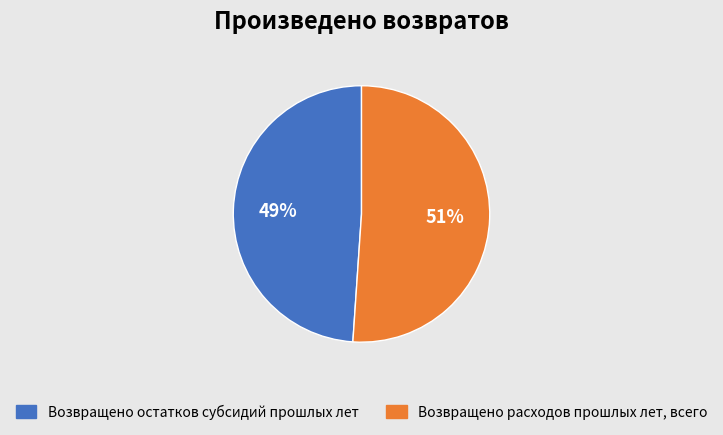

Approximately how many times larger is the value at Возвращено расходов прошлых лет, всего compared to Возвращено остатков субсидий прошлых лет?

1.0